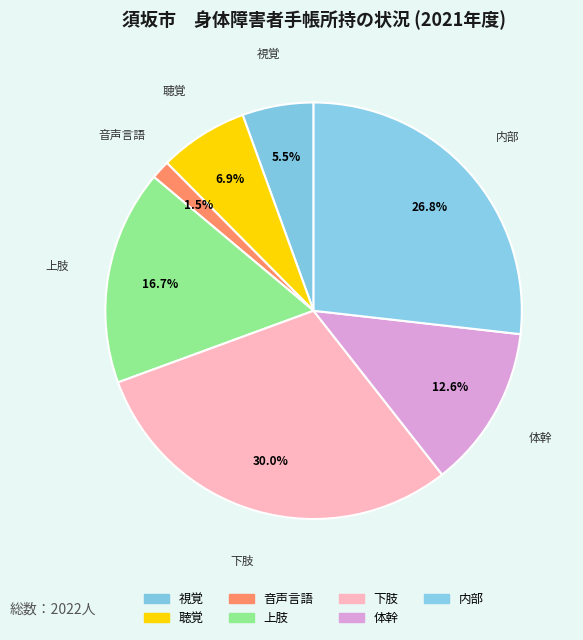

To the nearest percent, what is the combined percentage of 体幹 and 音声言語?

14%